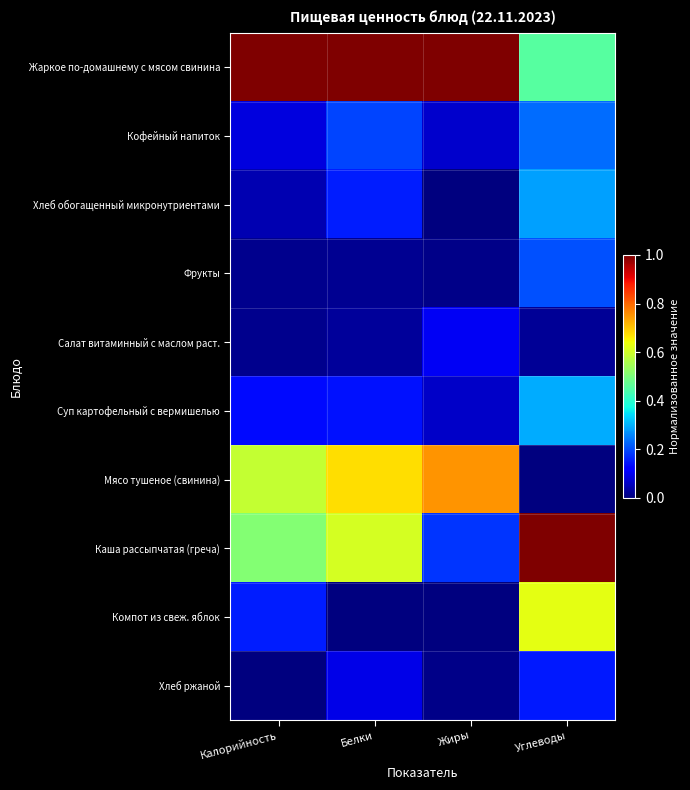

Count the number of data series in this chart.

10